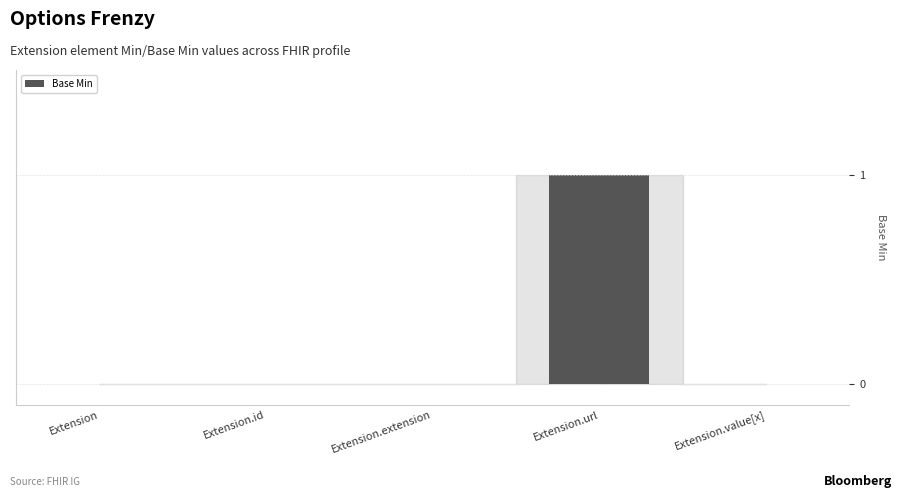

Are the bars horizontal?

No